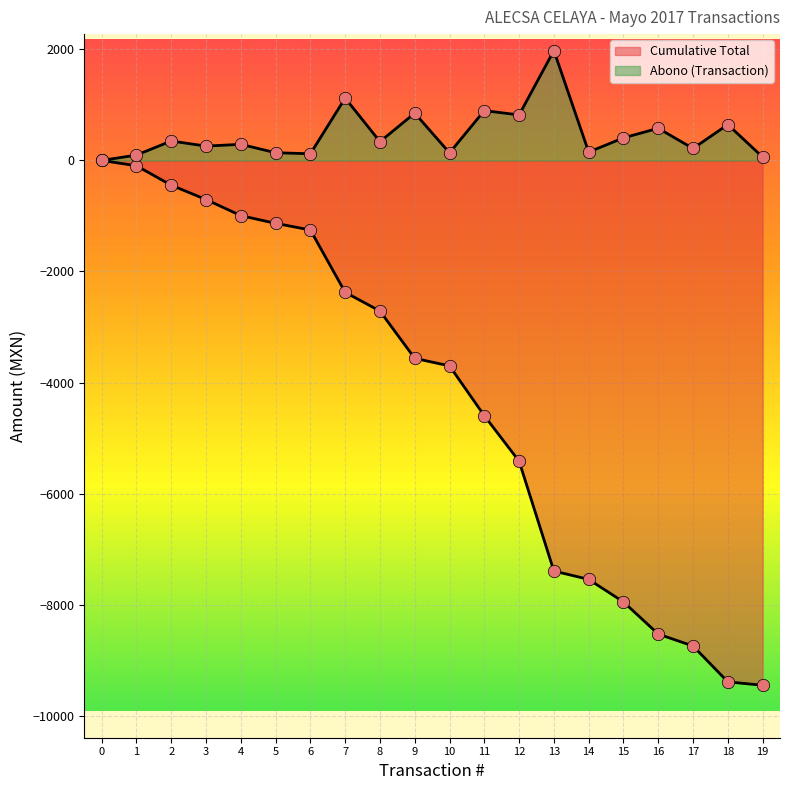

Which series reaches the minimum Y coordinate?

Cumulative Total